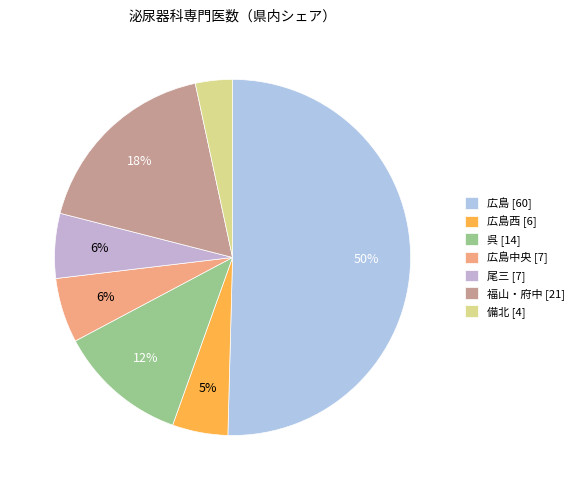

Which slice represents more than half of the pie?

広島 [60]